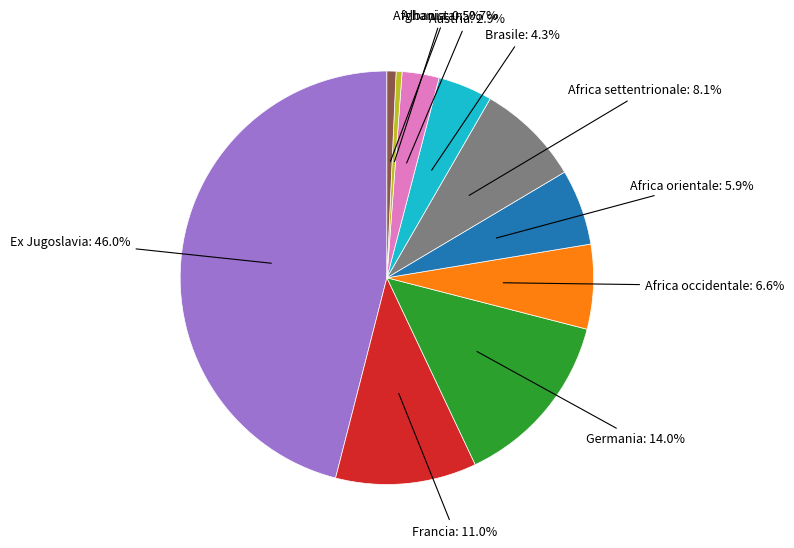

Count the number of slices in the pie.

10